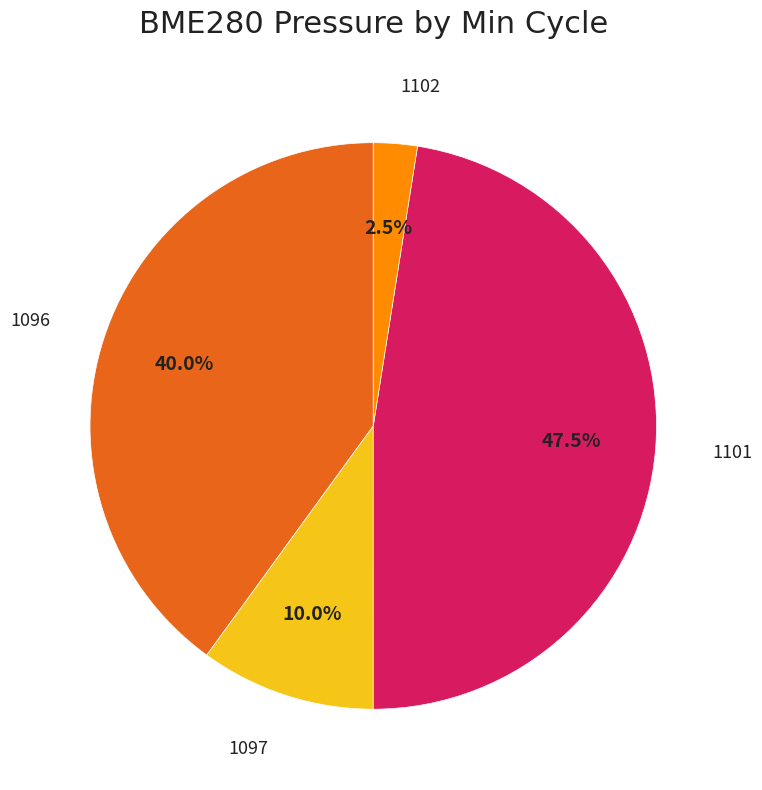

Is there a majority slice in this chart?

No